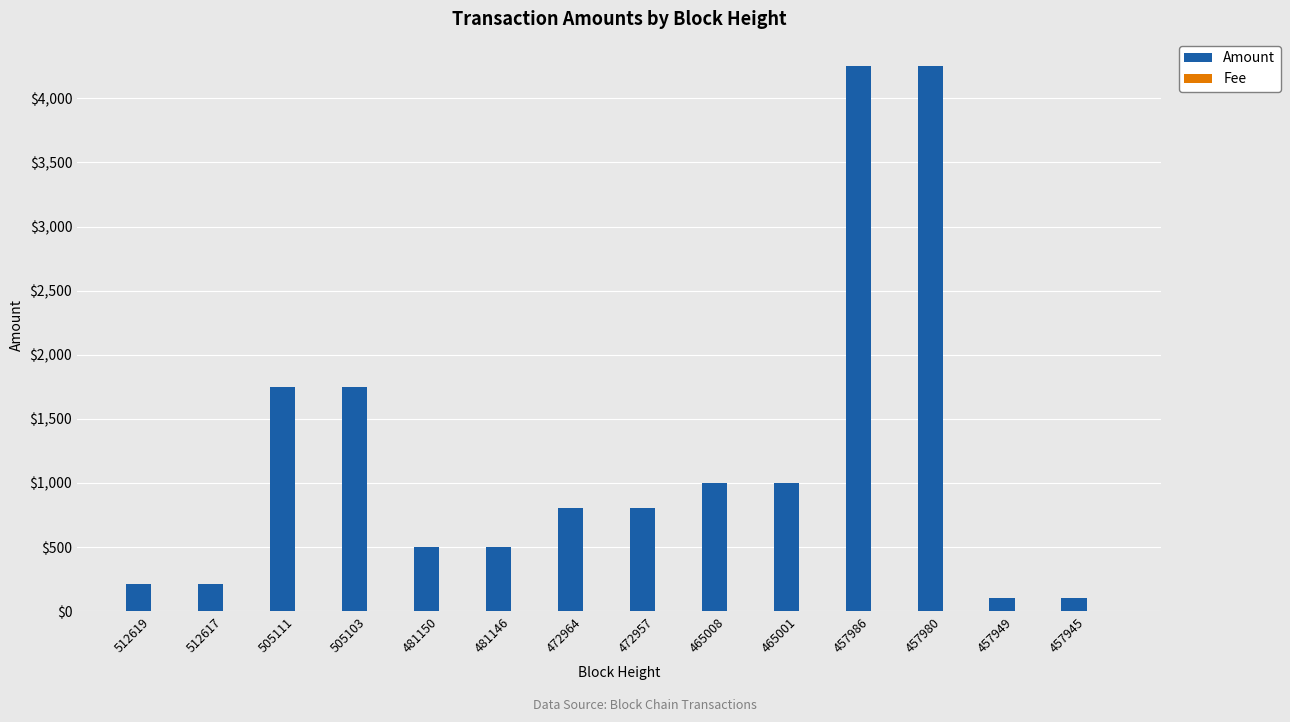

What is the spread (max minus min) of values at 505103?

1750.0